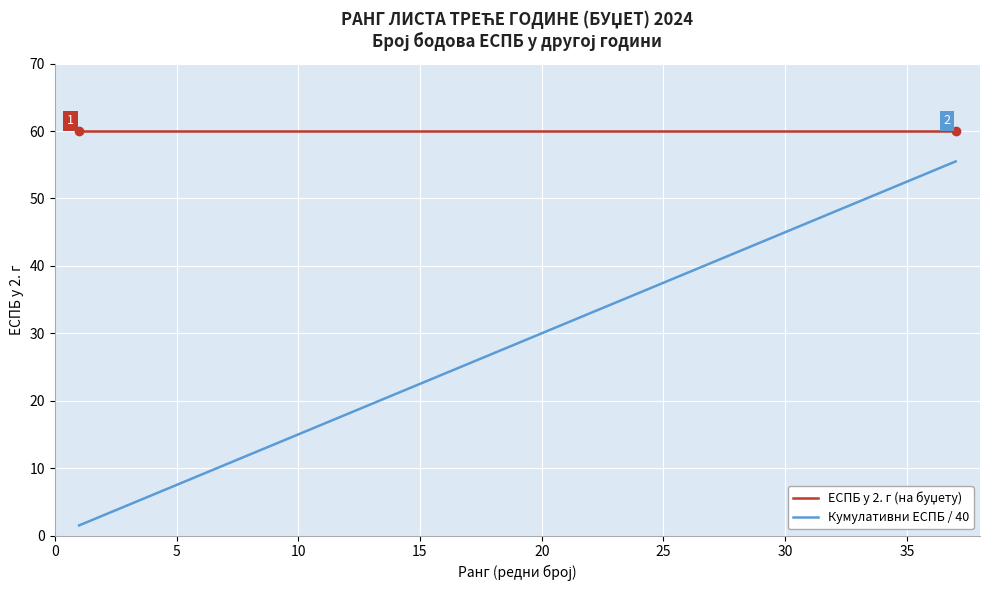

What is the lowest value of the Кумулативни ЕСПБ / 40 series?

1.5